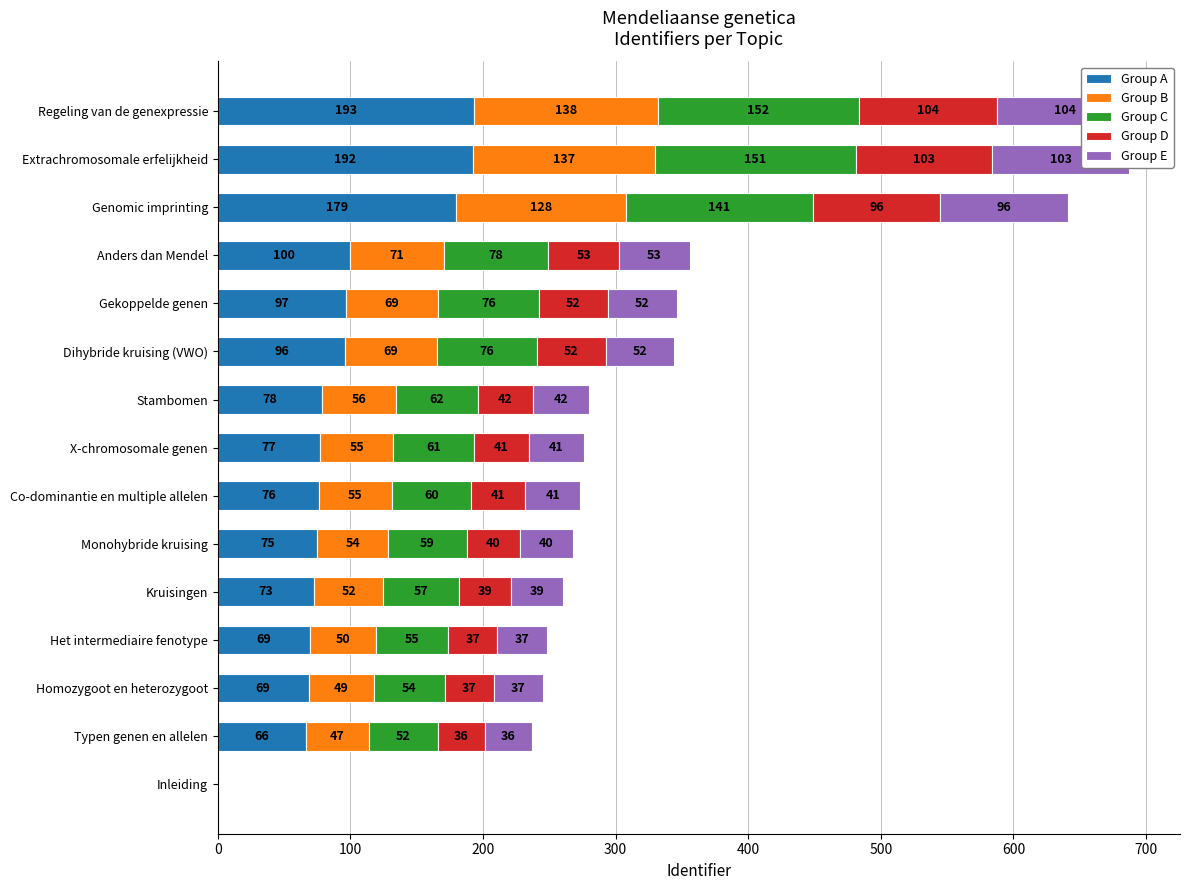

Between Genomic imprinting and Inleiding, which is larger?

Genomic imprinting